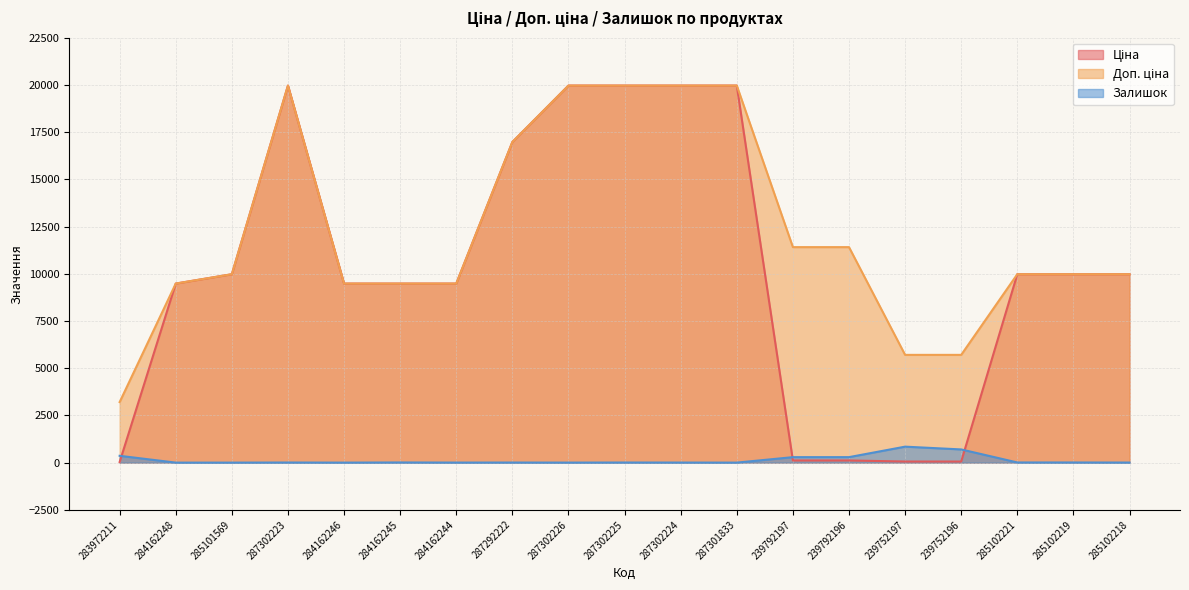

Which has a higher value, 284162245 or 287292222?

287292222